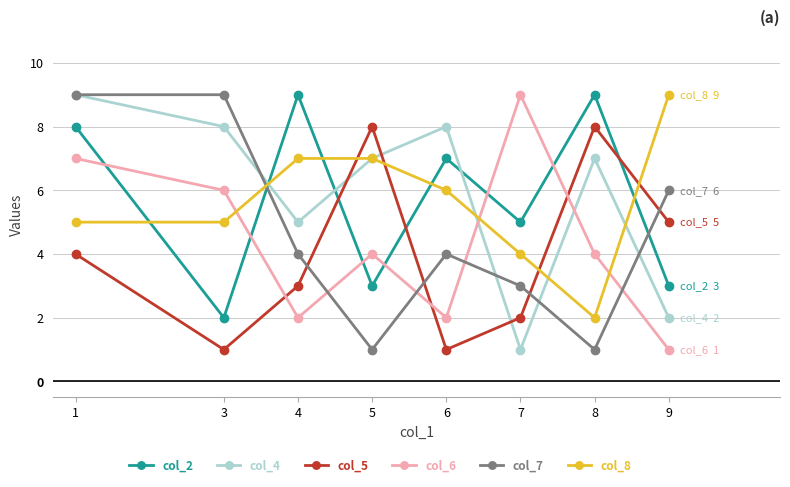

Which series has the largest total across all categories?

col_4